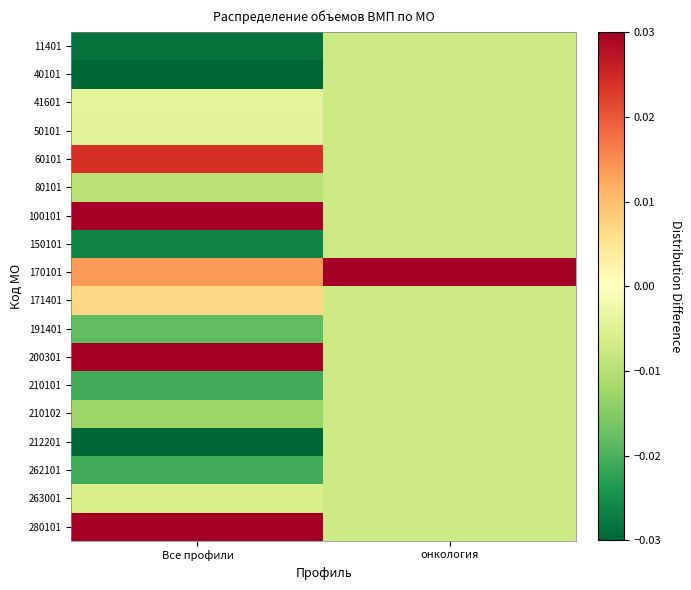

At which category does the chart reach its minimum across all series?

Все профили